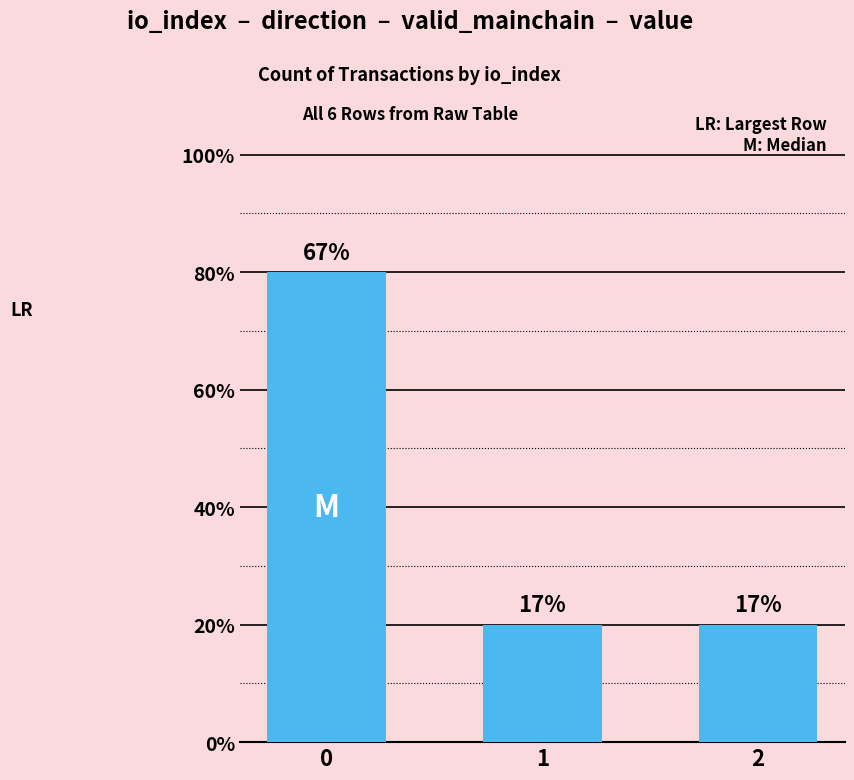

Rank the categories by value from highest to lowest.

0, 1, 2